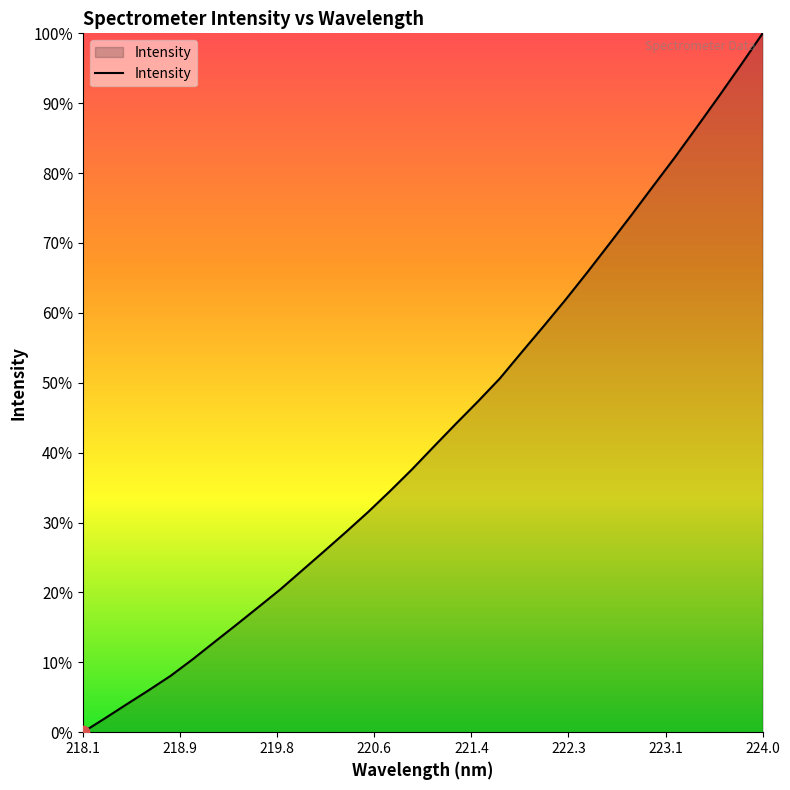

What is the greatest value displayed?

100.0